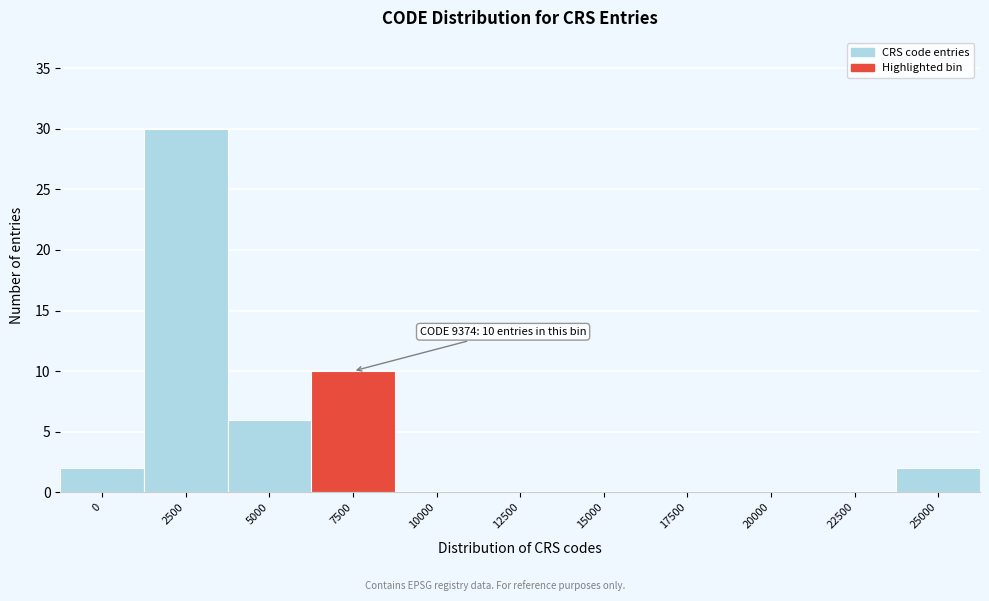

Reading left to right, extract all data points from this chart.

0=2	2500=30	5000=6	7500=10	10000=0	12500=0	15000=0	17500=0	20000=0	22500=0	25000=2